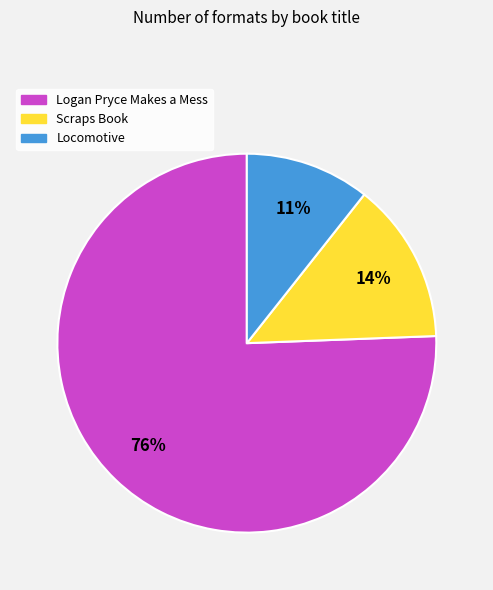

To the nearest percent, what is the average slice percentage?

33%